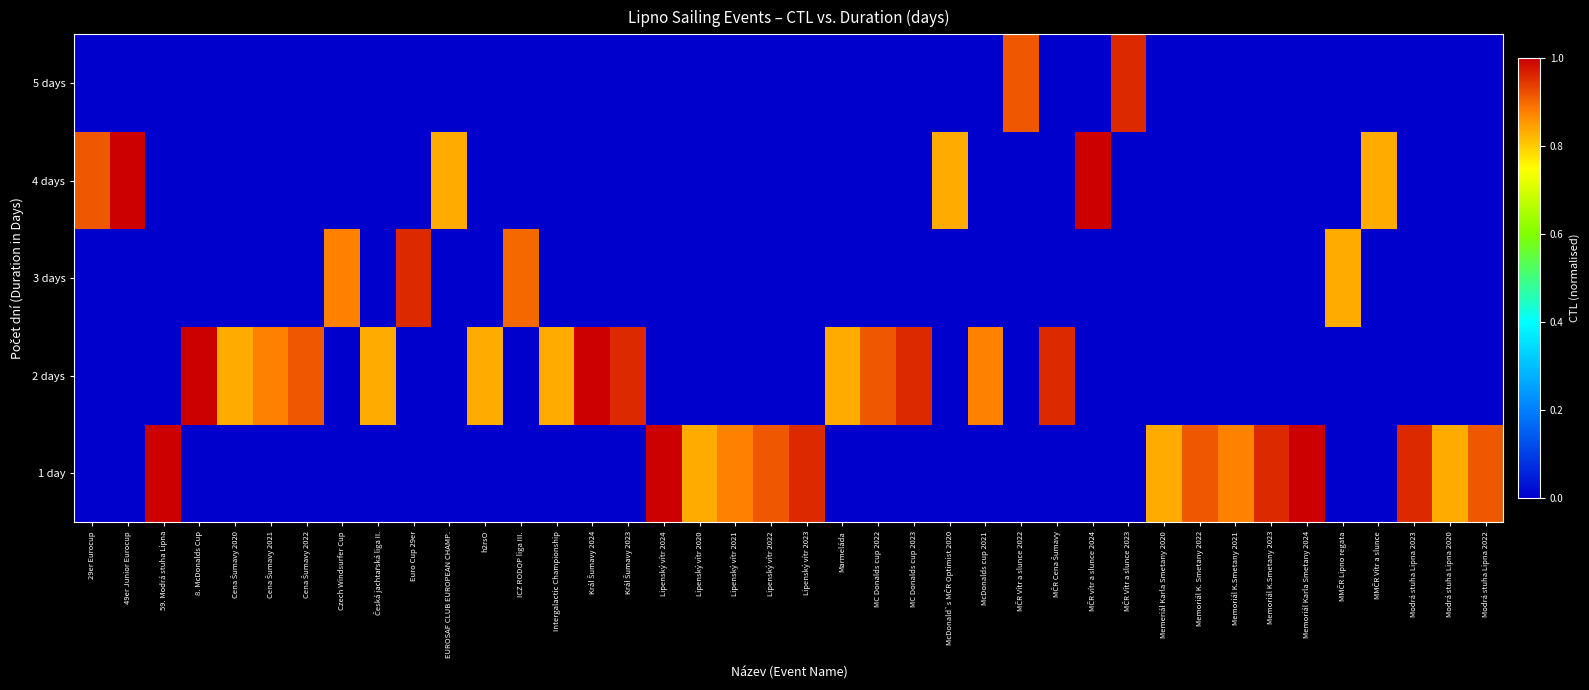

Which label corresponds to the smallest value in the chart?

29er Eurocup